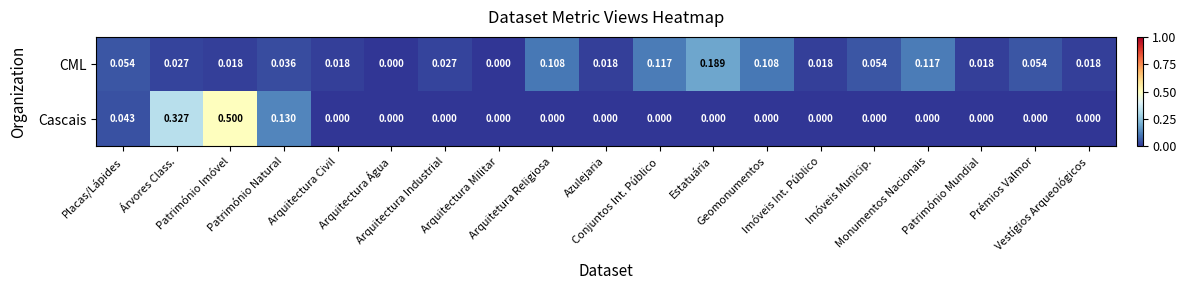

Which series has the widest spread of values?

Cascais